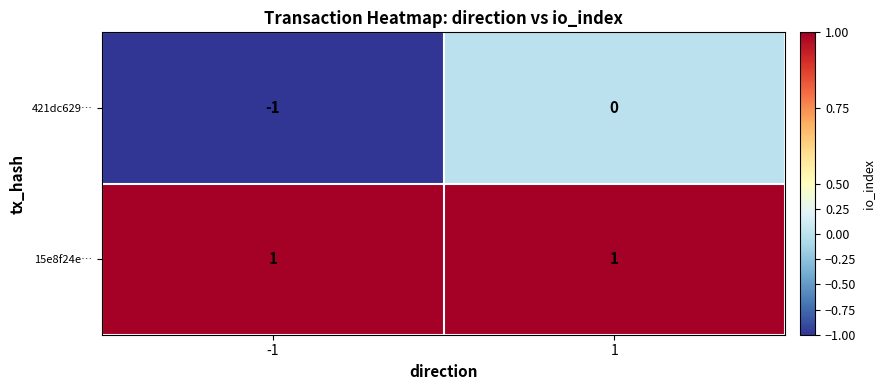

Is the value of 15e8f24e… at -1 greater than the value of 421dc629… at -1?

Yes